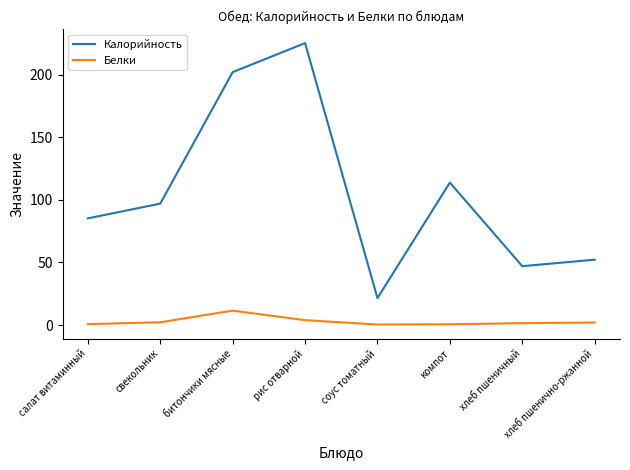

Where is Калорийность nearest to the value 123?

компот